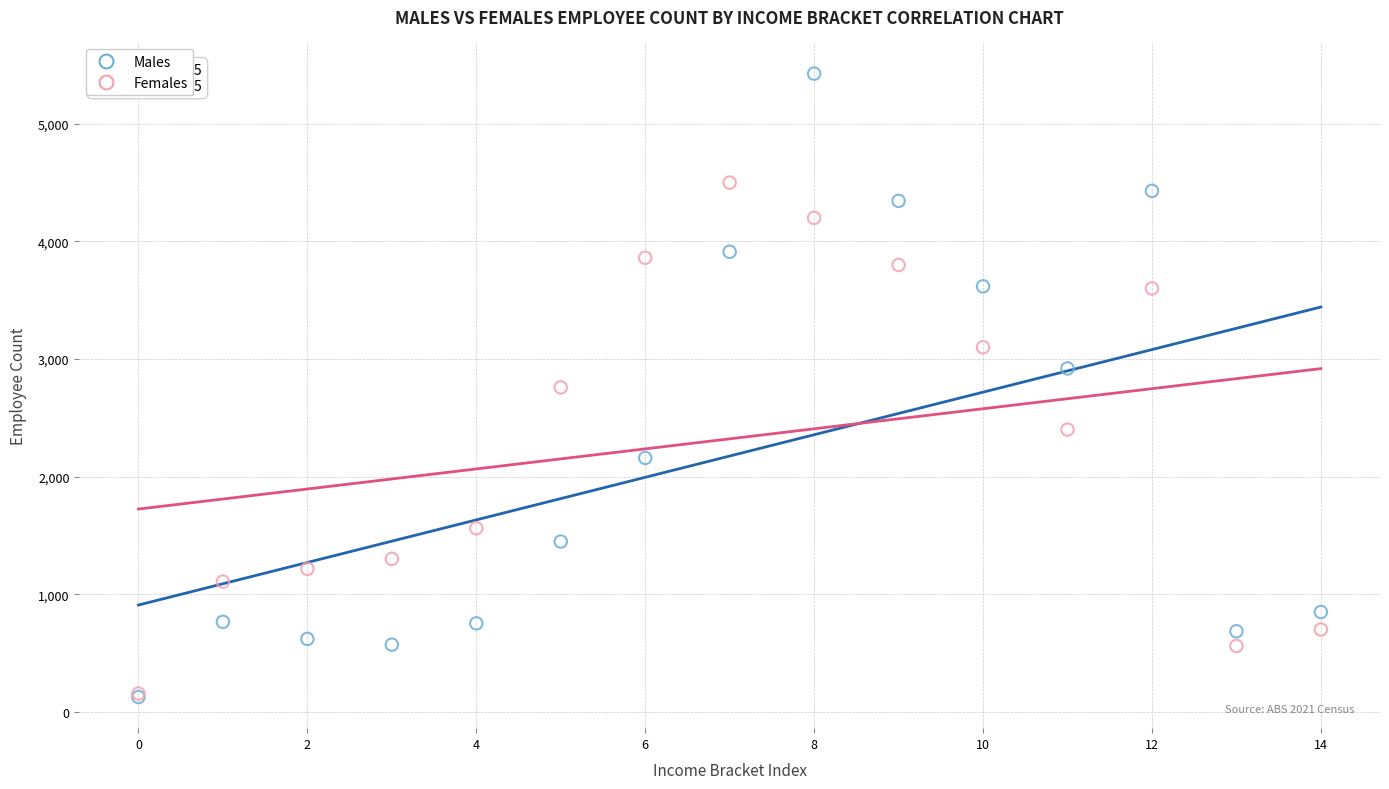

In the Females series, what Y value is closest to 2327?

2400